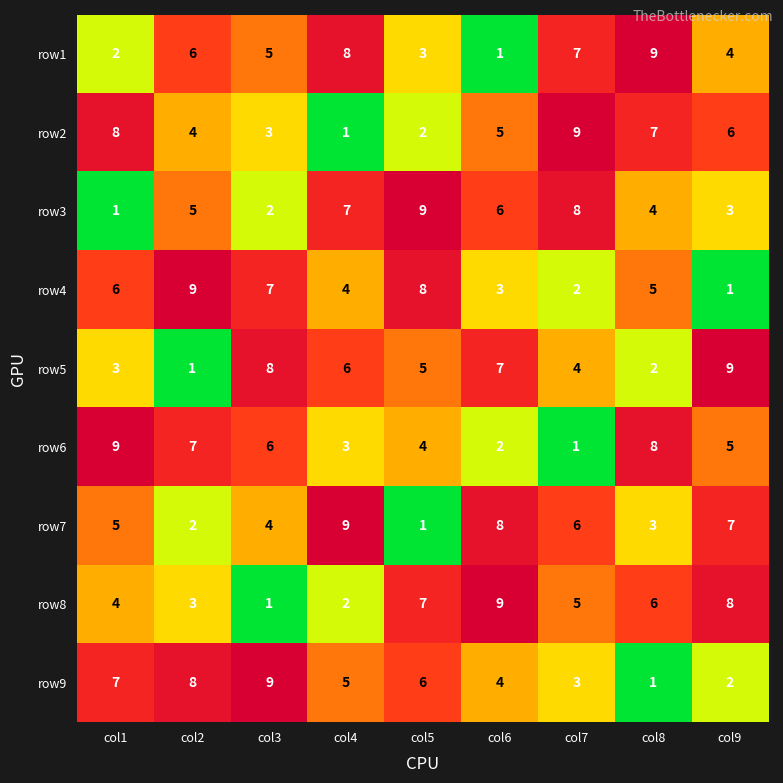

Rank the series at col6 from lowest to highest value.

row1, row6, row4, row9, row2, row3, row5, row7, row8